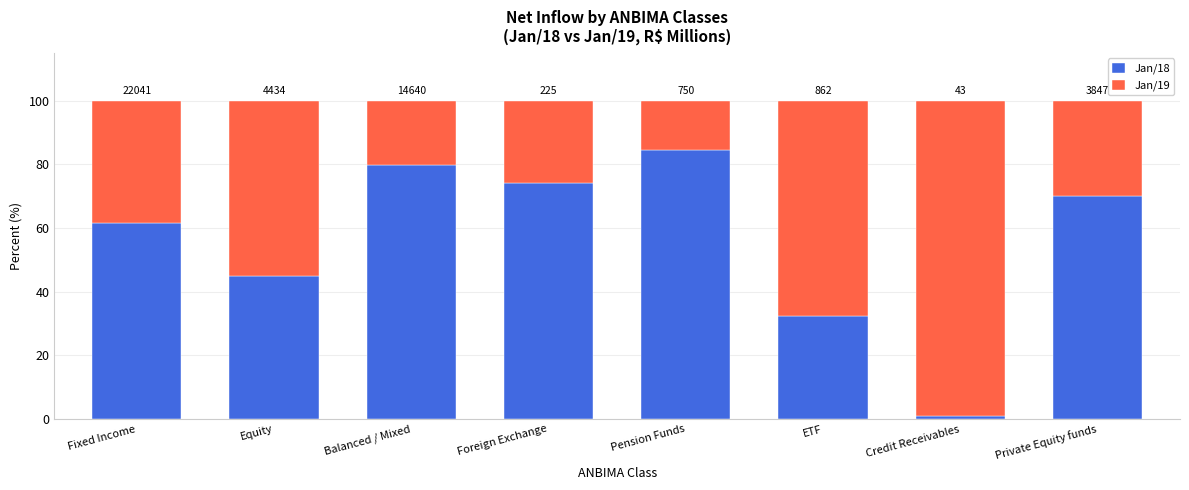

List the labels in order of Jan/18 value, smallest first.

Credit Receivables, ETF, Equity, Fixed Income, Private Equity funds, Foreign Exchange, Balanced / Mixed, Pension Funds